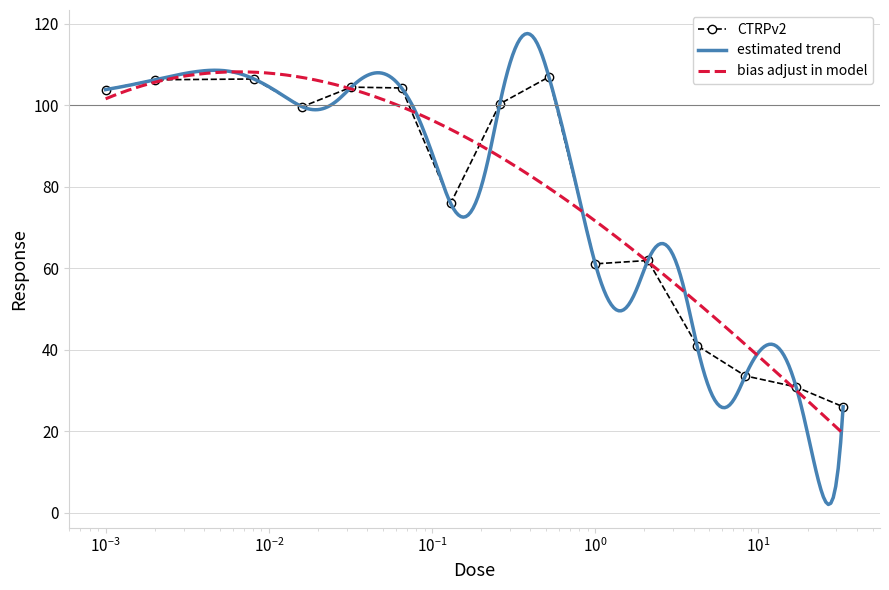

Reading left to right, extract all data points from this chart.

103.8	106.2	106.4	99.6	104.4	104.2	75.9	100.3	106.9	61.1	61.9	41.0	33.6	30.9	26.0